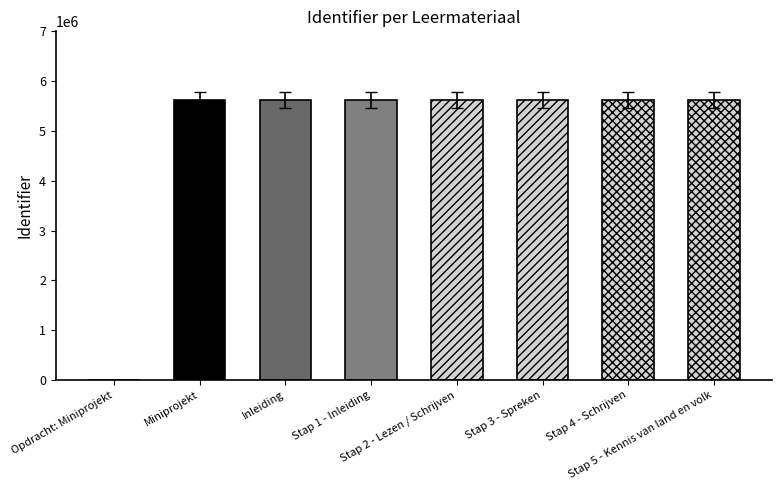

What is the label of the 7th bar from the left?

Stap 4 - Schrijven